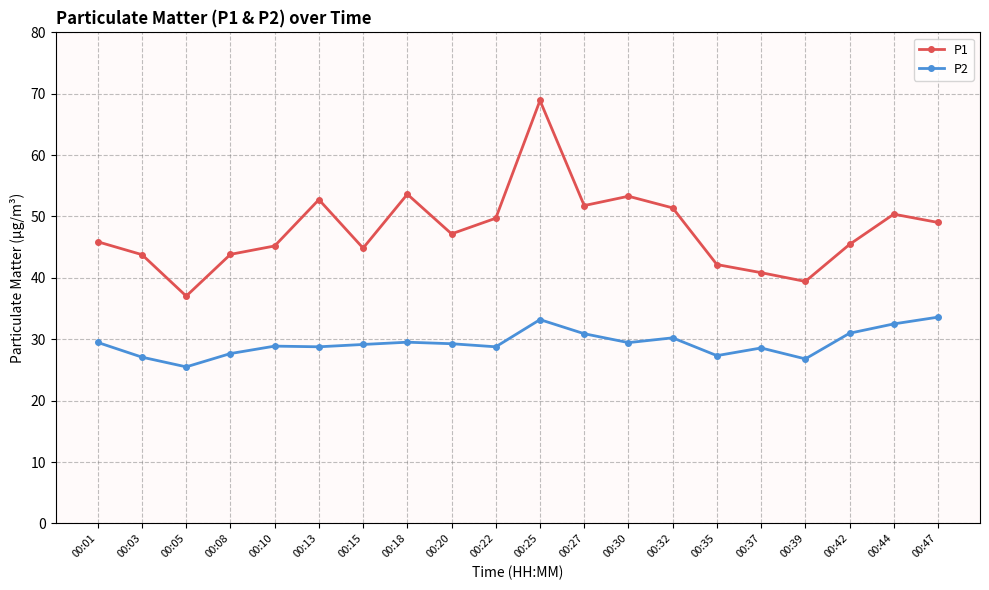

List the series in order of their peak value, lowest first.

P2, P1